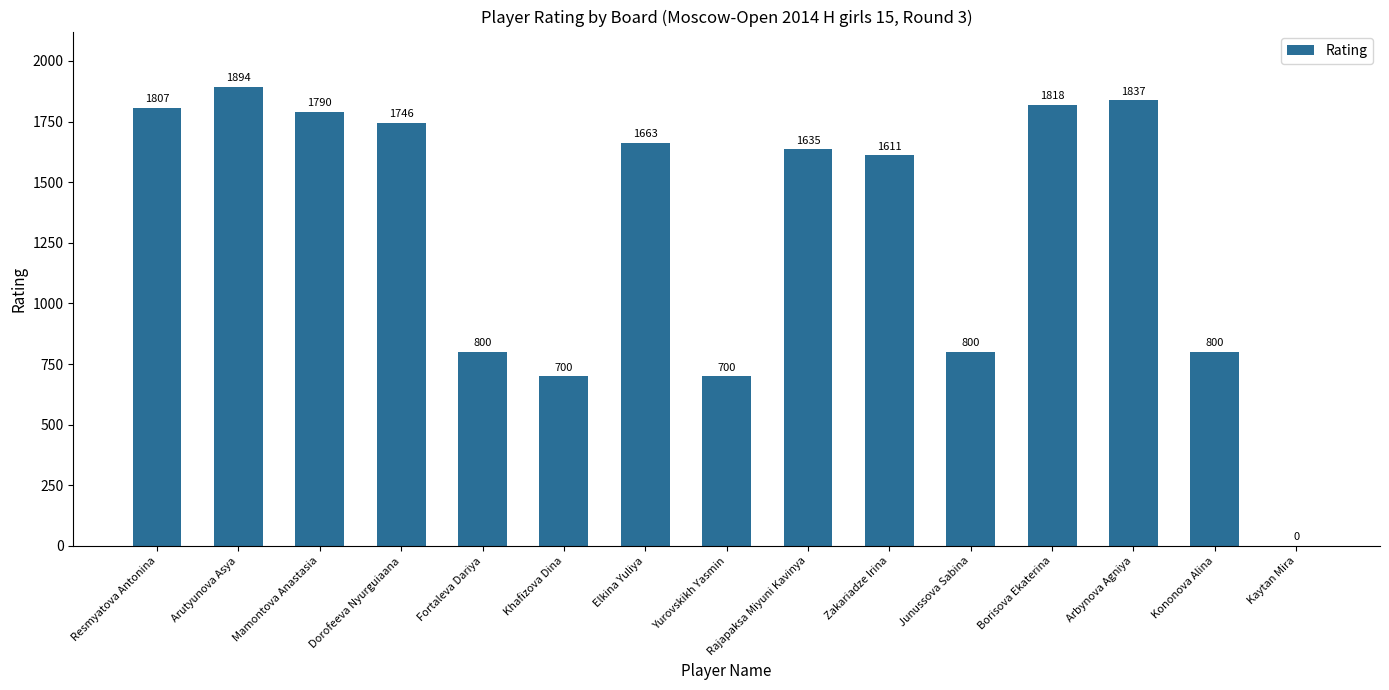

What is the sum of the values at Zakariadze Irina and Borisova Ekaterina?

3429